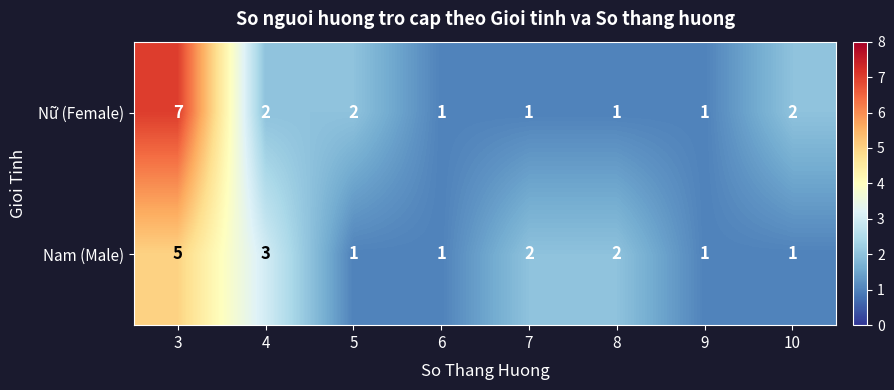

What is the sum of all Nam (Male) values?

16